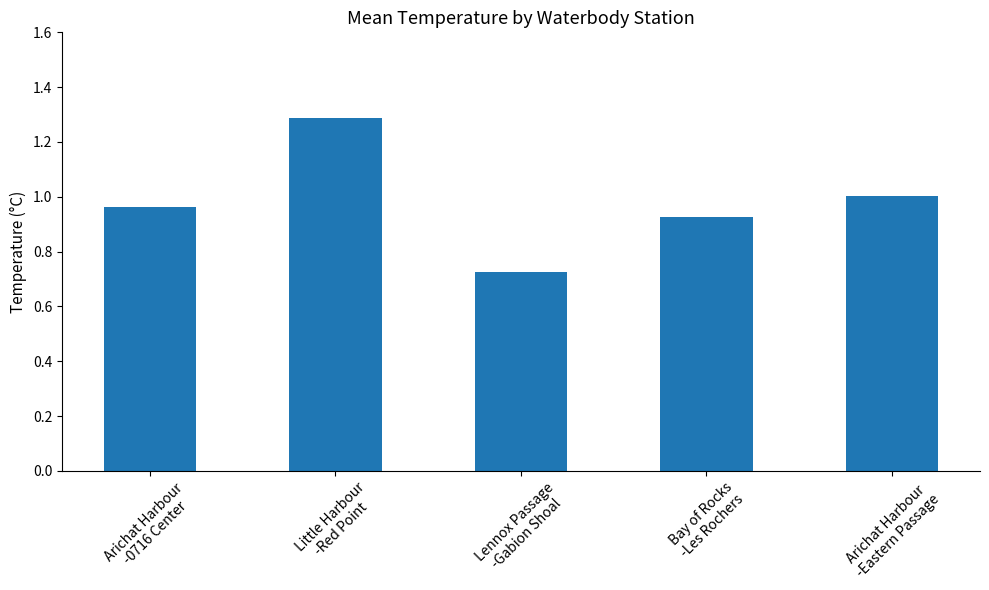

What is the sum of all values?

4.9